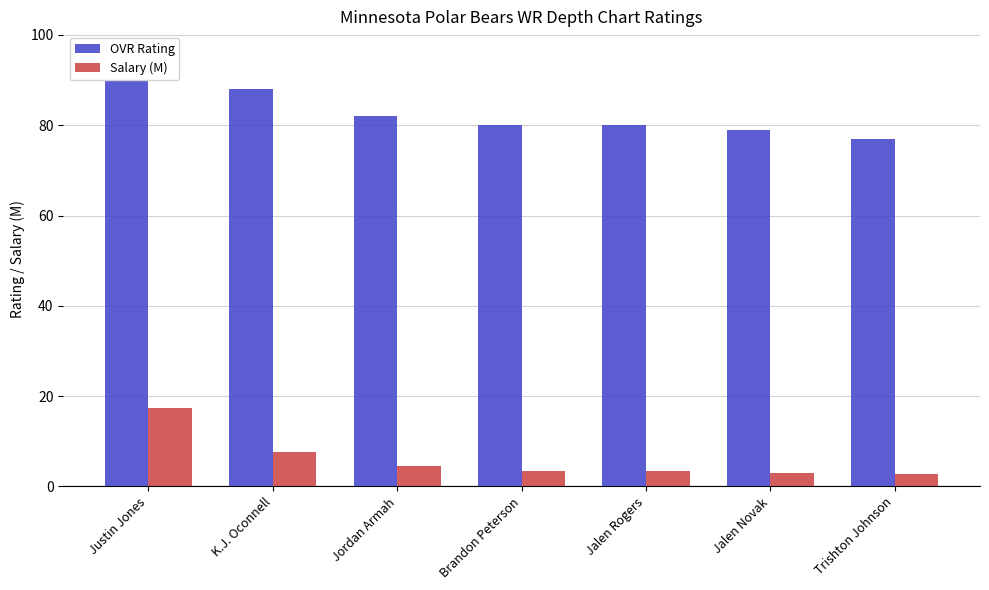

At Trishton Johnson, list the series in order from largest to smallest.

OVR Rating, Salary (M)